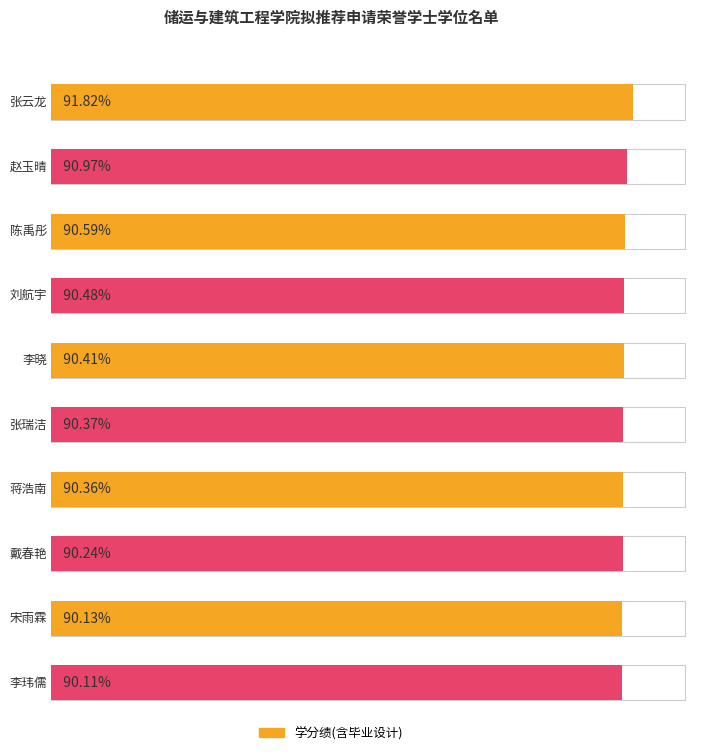

Which series has the largest total across all categories?

学分绩(含毕业设计)